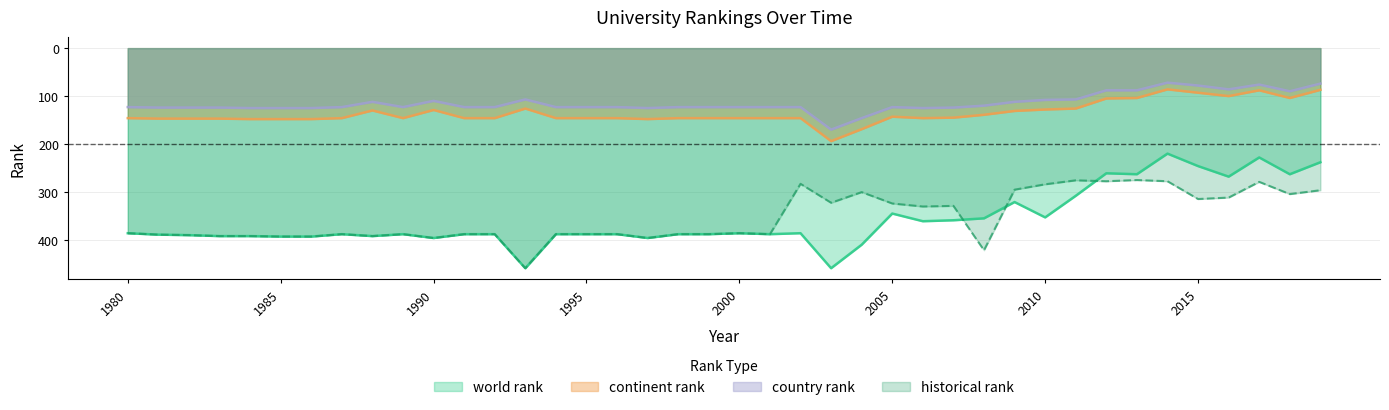

Which series has the largest total across all categories?

world rank